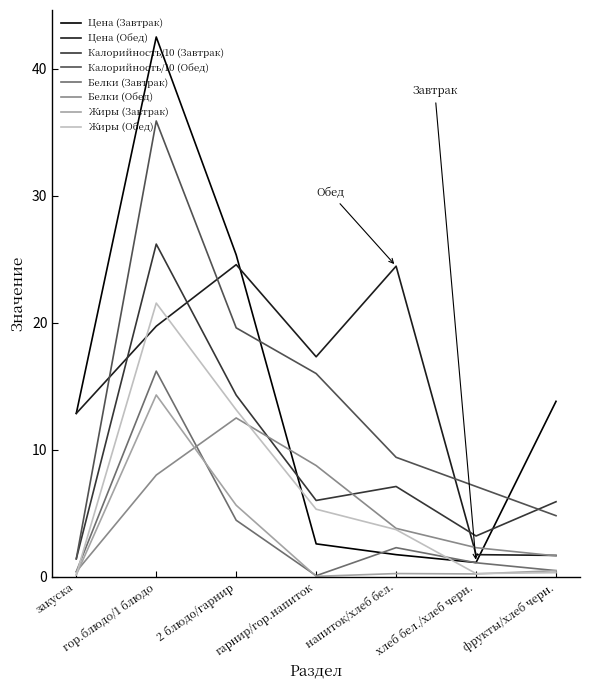

What is the total value across all series at гор.блюдо/1 блюдо?

184.4